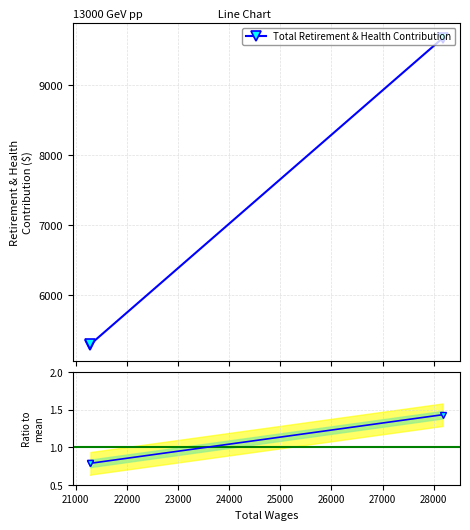

True or false: Total Retirement & Health Contribution has a value of 12765.4 at 22000.

False